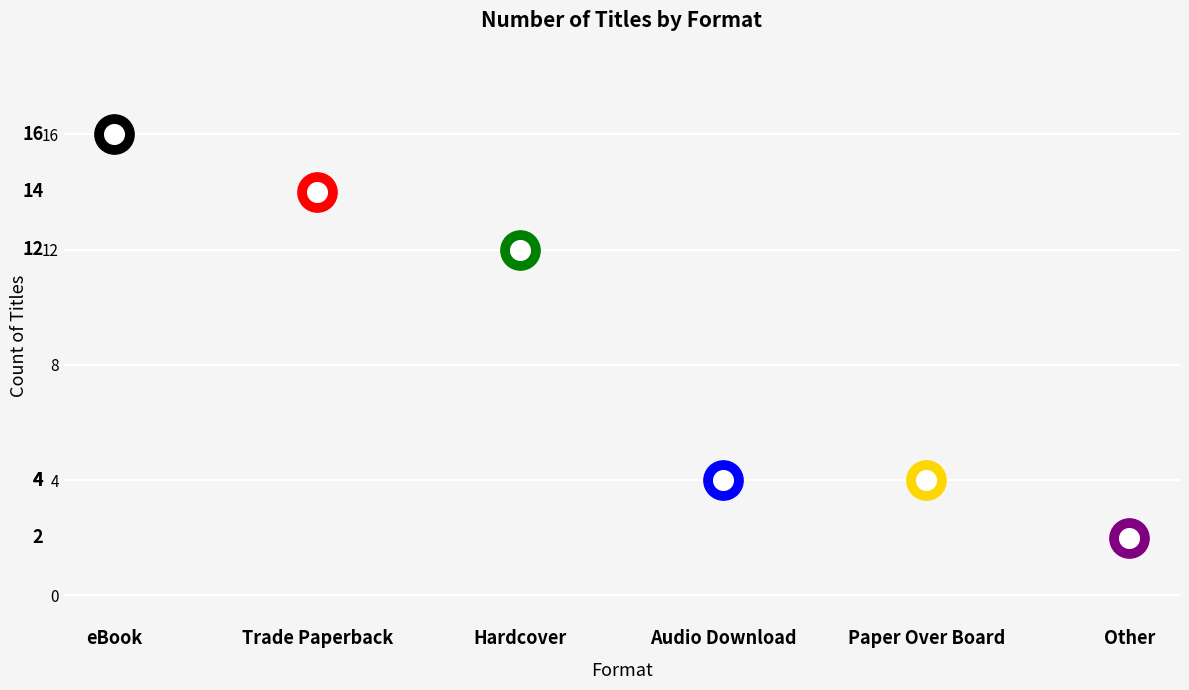

Between Other and Trade Paperback, which is larger?

Trade Paperback